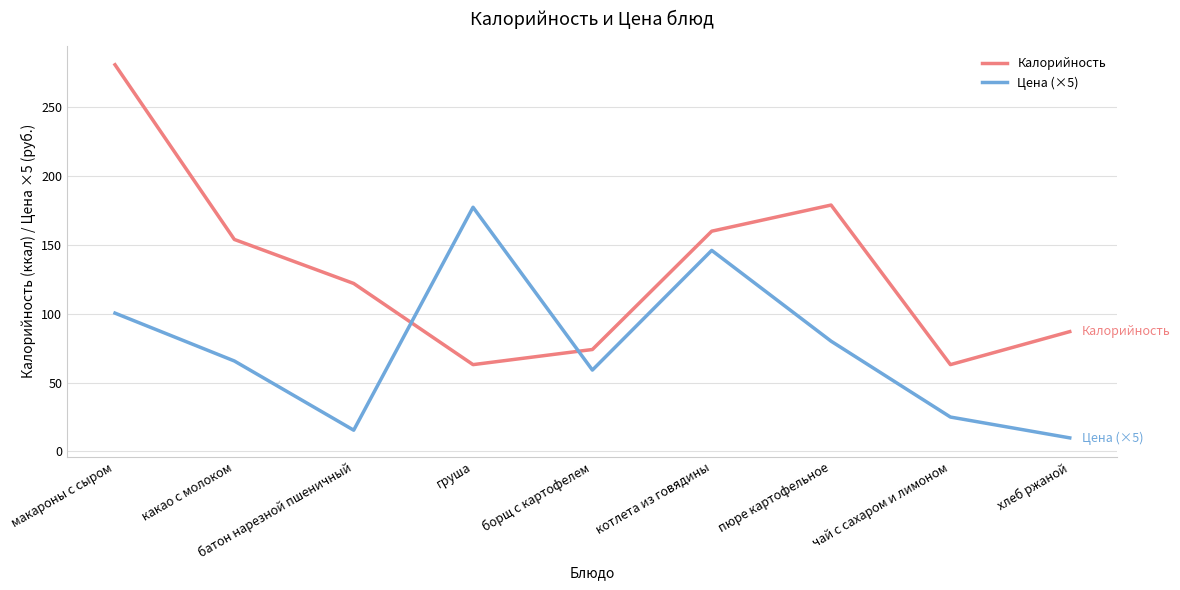

What is the minimum value shown in the chart?

9.8